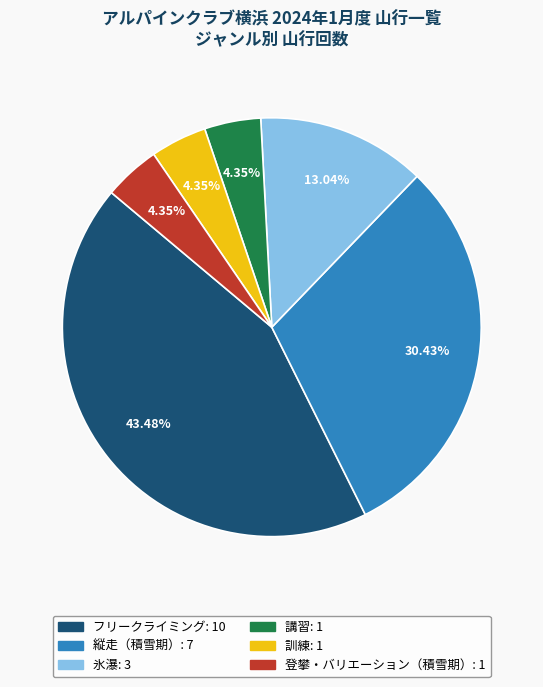

Which slice is the largest?

フリークライミング